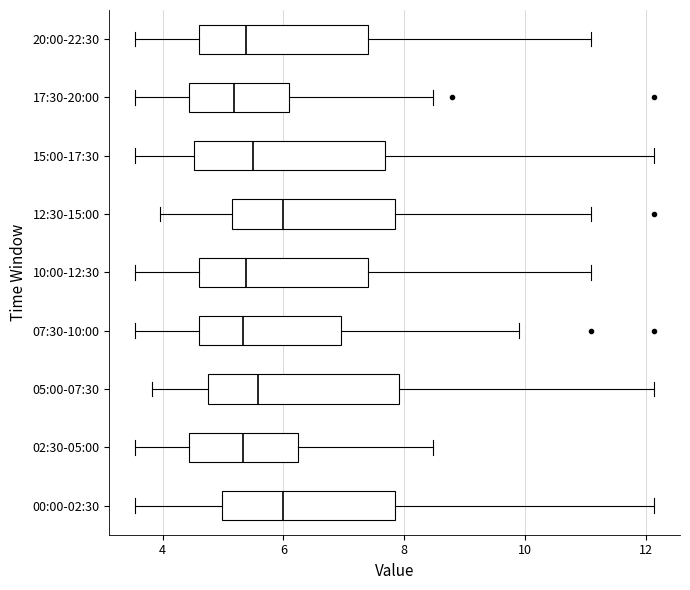

Where is the left edge of the box for 12:30-15:00 on the x-axis? The values are not printed on the chart, so give them approximately, as read against the axis.

5.2